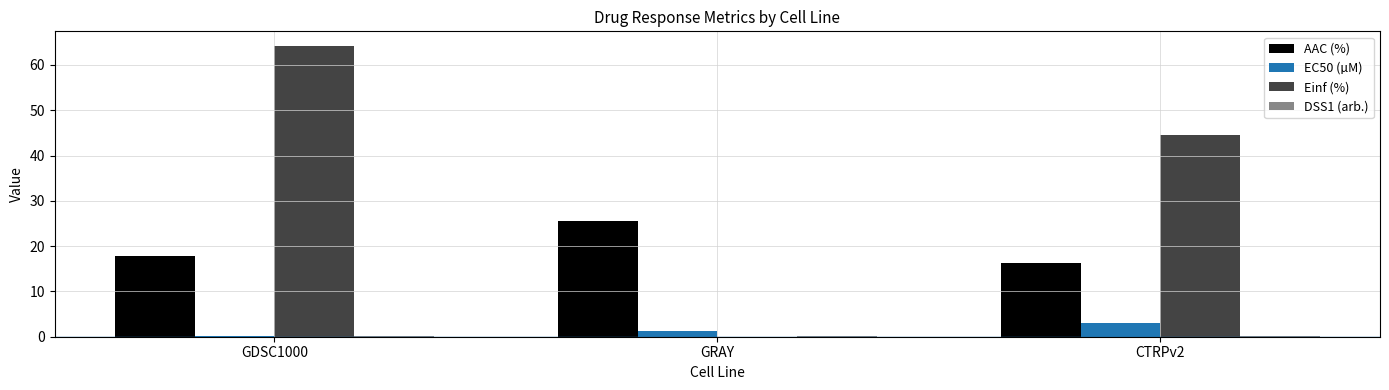

What is the maximum value shown in the chart?

64.2